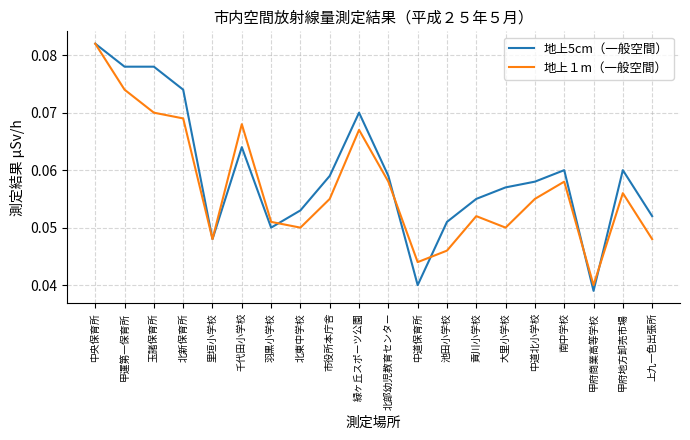

At which category is the sum across all series the highest?

中央保育所